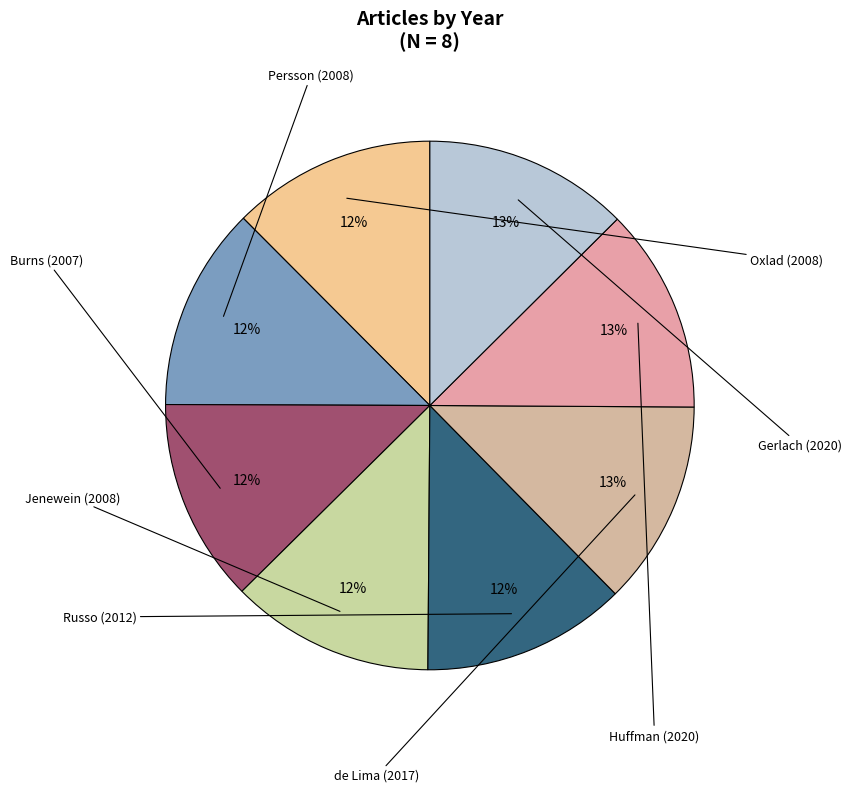

Which category has the biggest portion of the pie?

Huffman (2020)